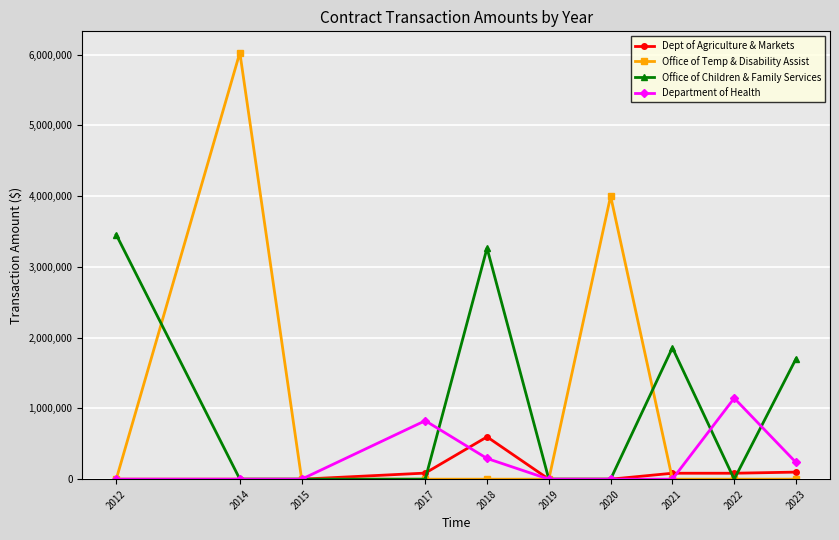

True or false: Office of Children & Family Services has more than 1 interior local peaks.

True